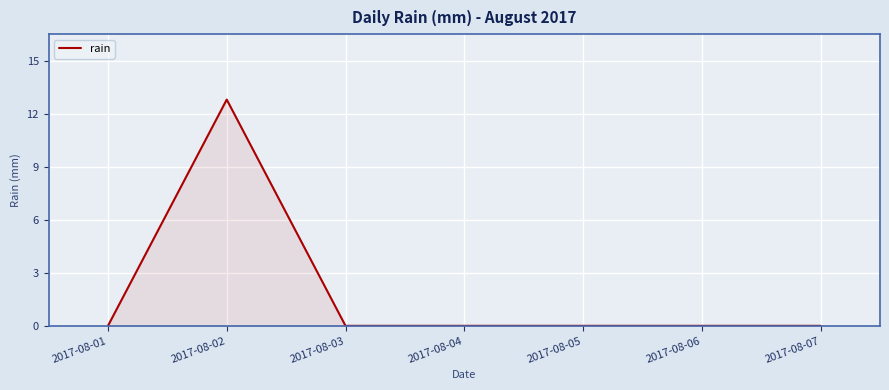

What is the difference between the maximum and minimum values?

12.8